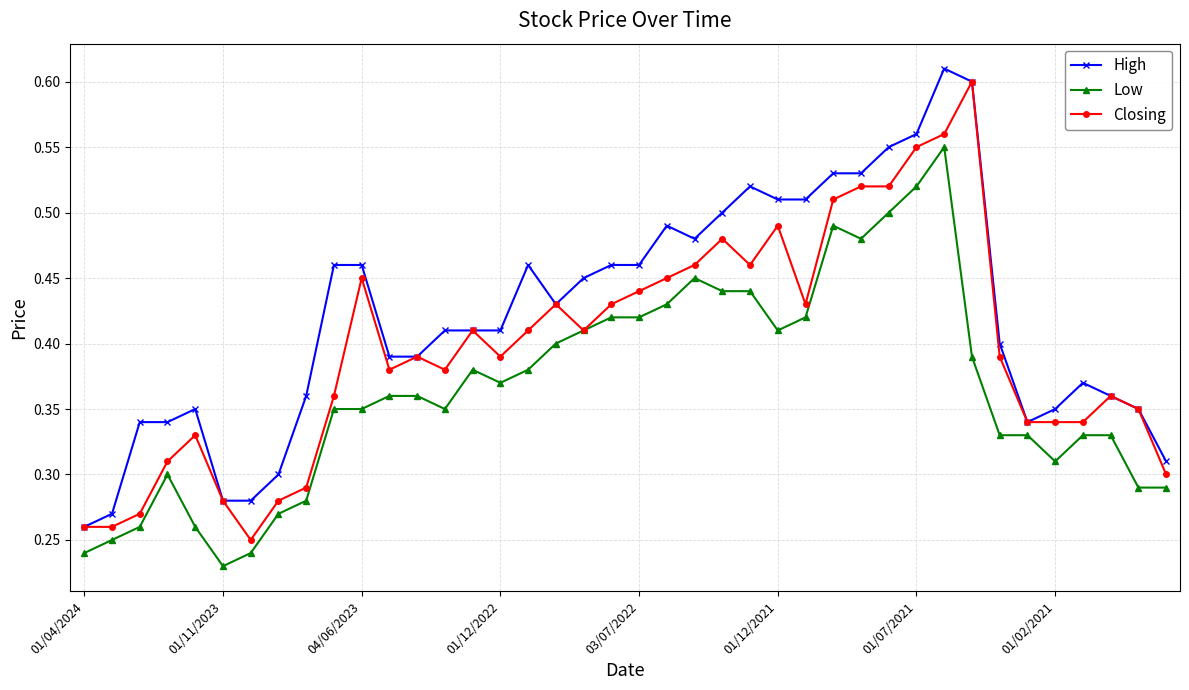

True or false: High and Low cross at least once.

False